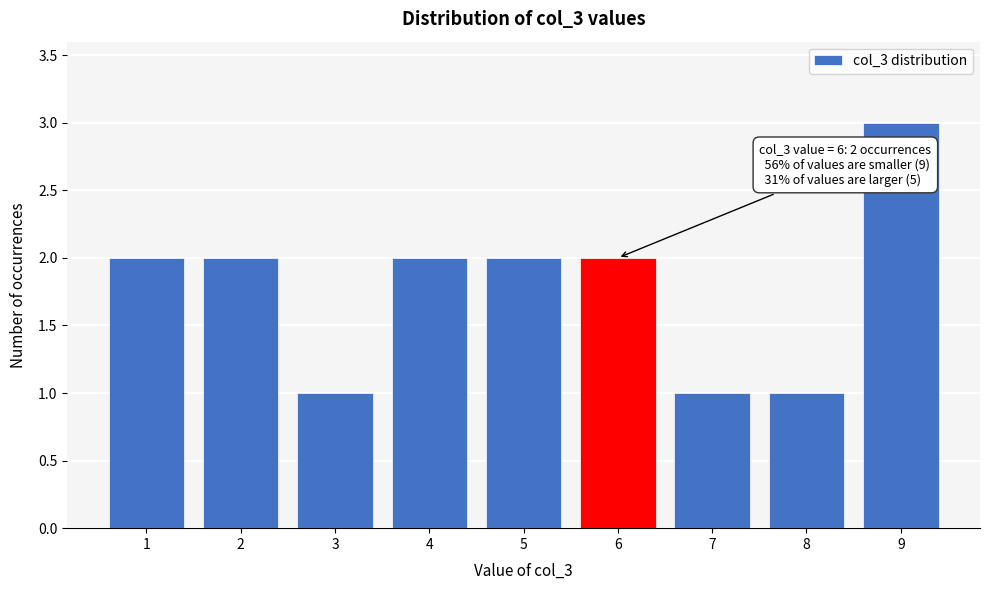

Reading left to right, what are all the values shown in this chart?

2	2	1	2	2	2	1	1	3